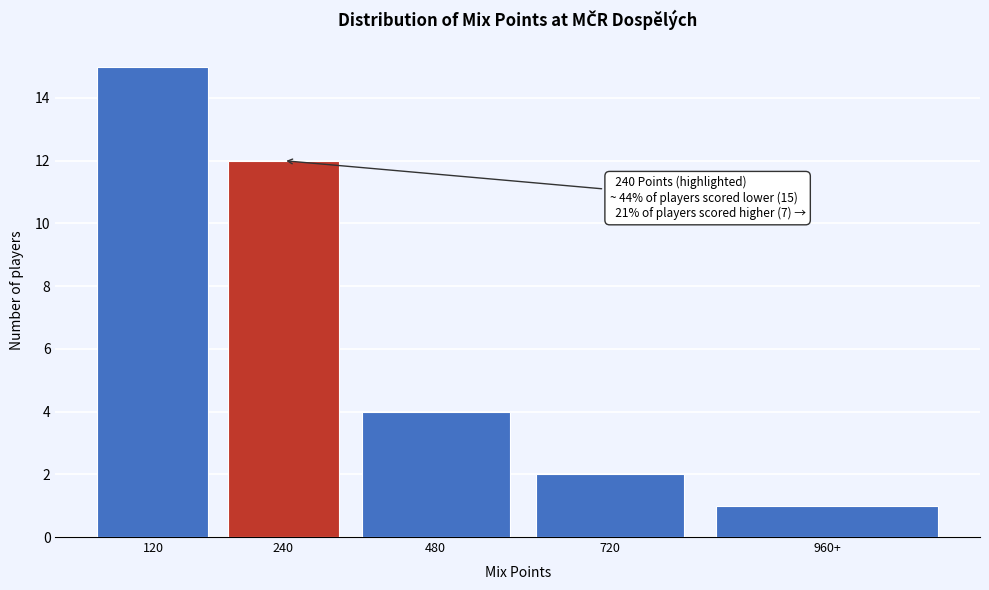

Reading right to left, what are all the values shown in this chart?

1	2	4	12	15